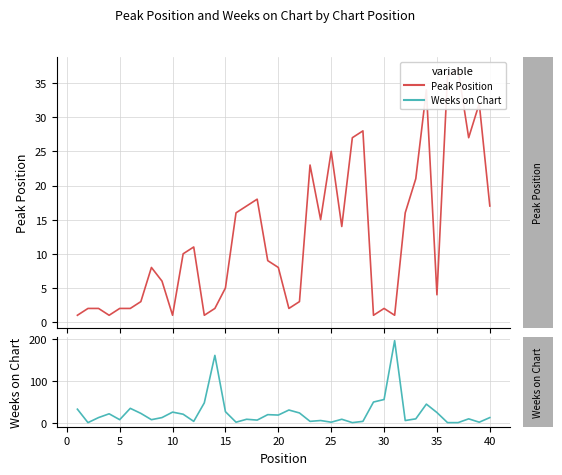

Is it true that Weeks on Chart equals 36 at 35?

False